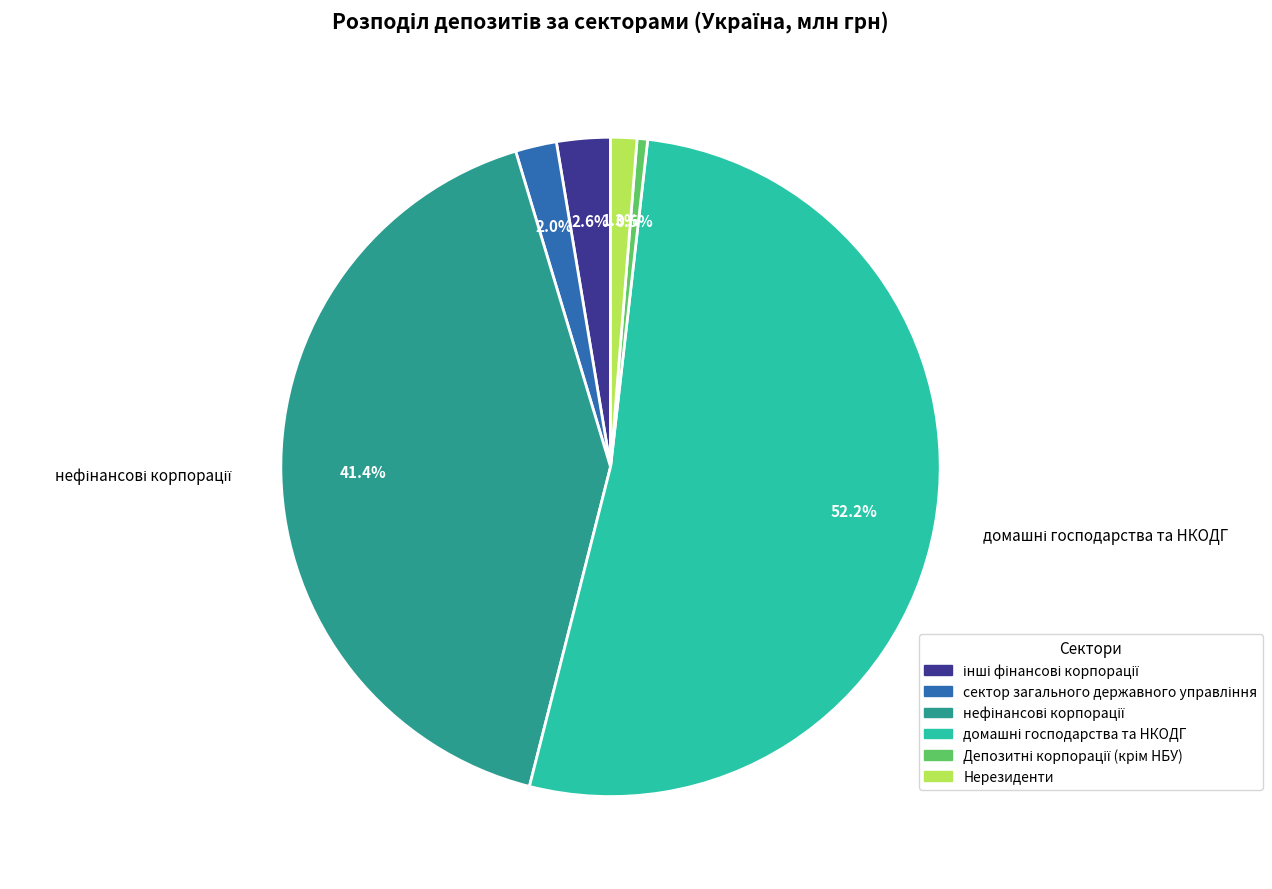

Count the number of slices in the pie.

6